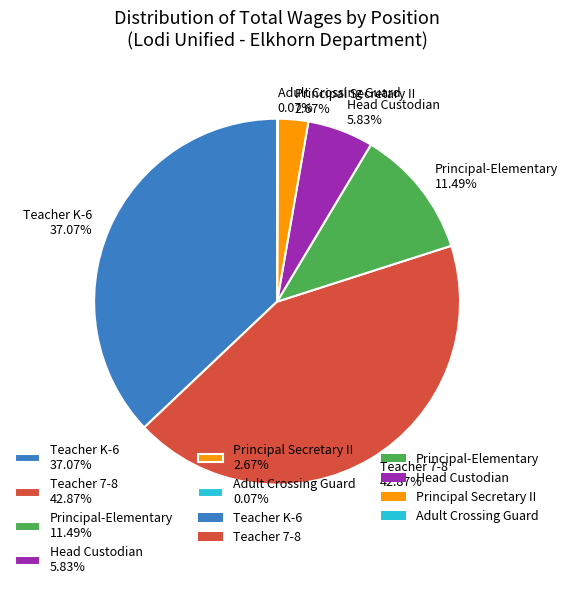

To the nearest percent, what percentage of the pie is Teacher K-6?

37%